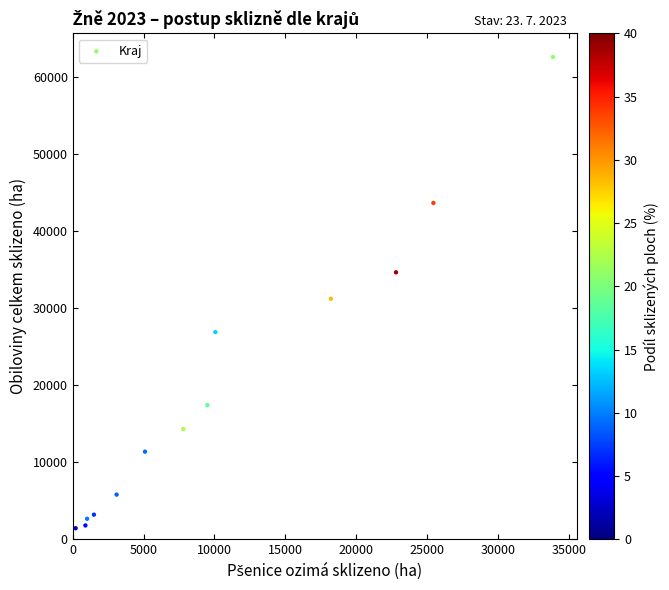

What is the range of X values (max minus min)?

33644.0